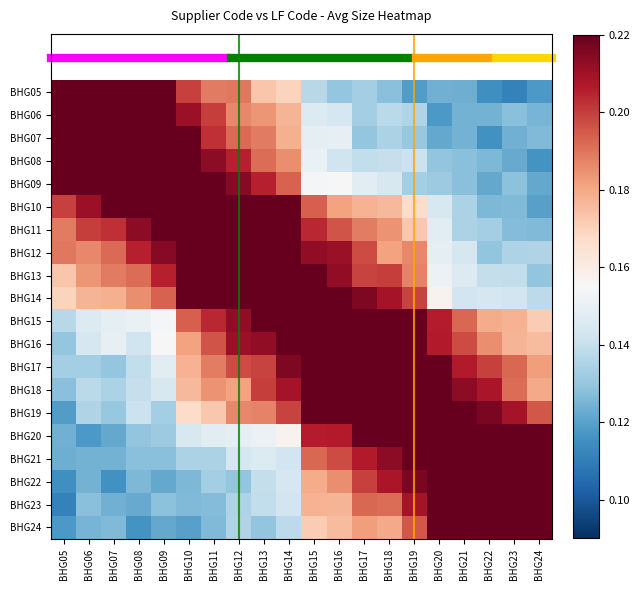

What is the total value across all series at BHG09?

3.5